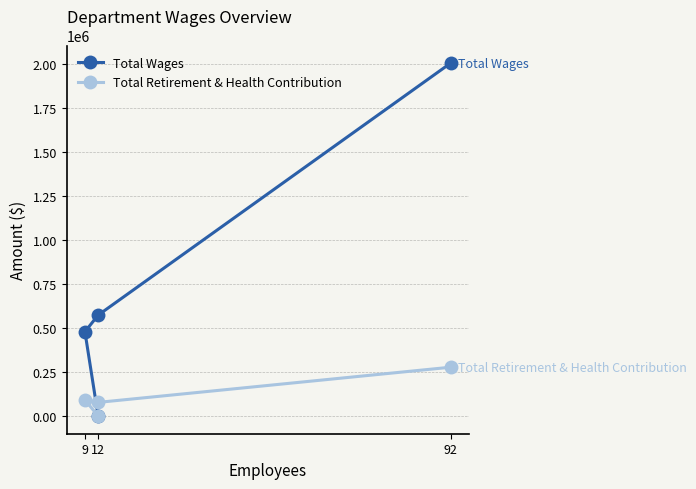

What is the value of the Total Retirement & Health Contribution point at the 3rd from the left?

92369.0